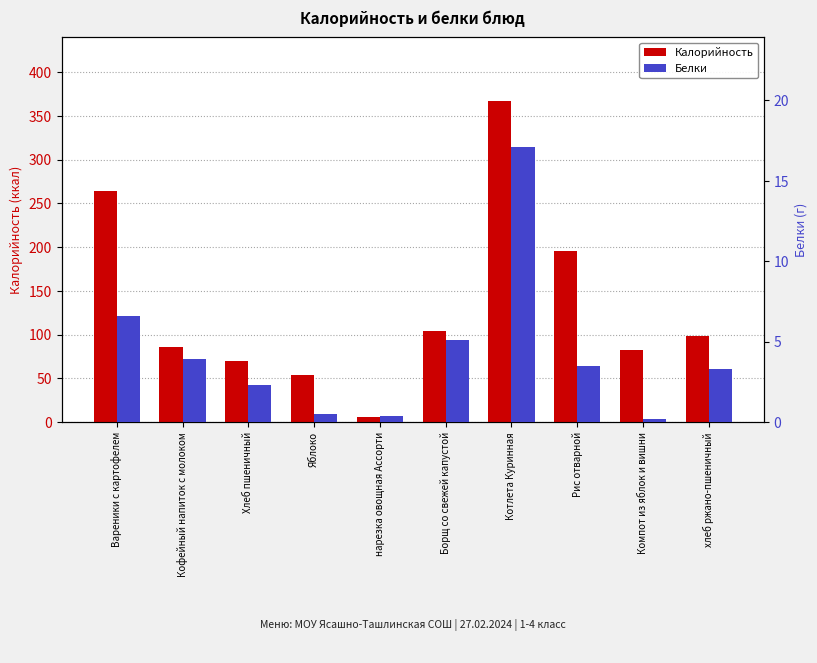

Rank the series by their average value, from lowest to highest.

Белки, Калорийность